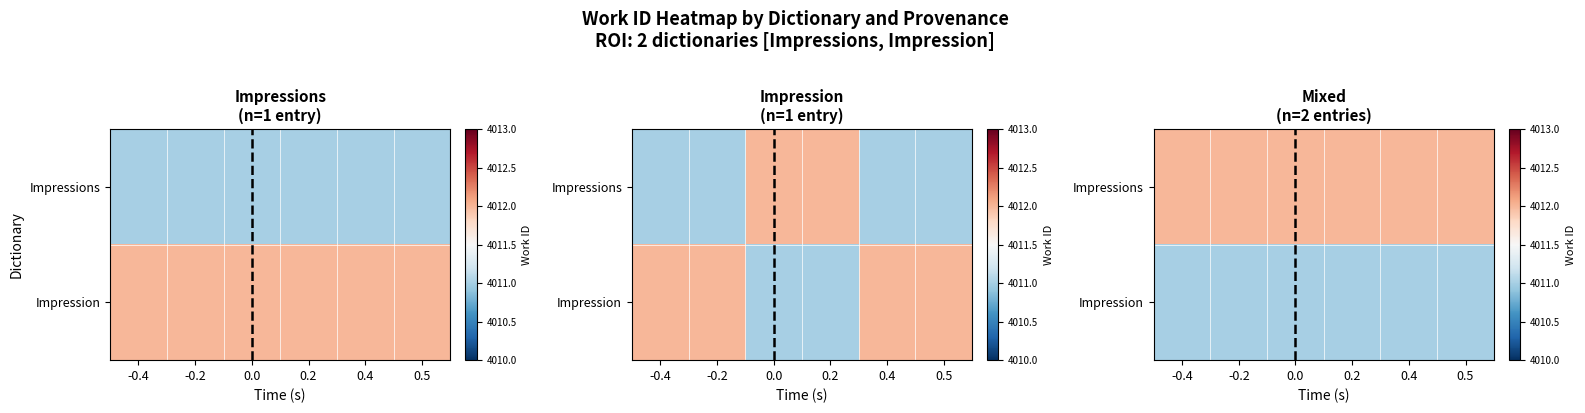

What is the minimum value for Impressions?

4012